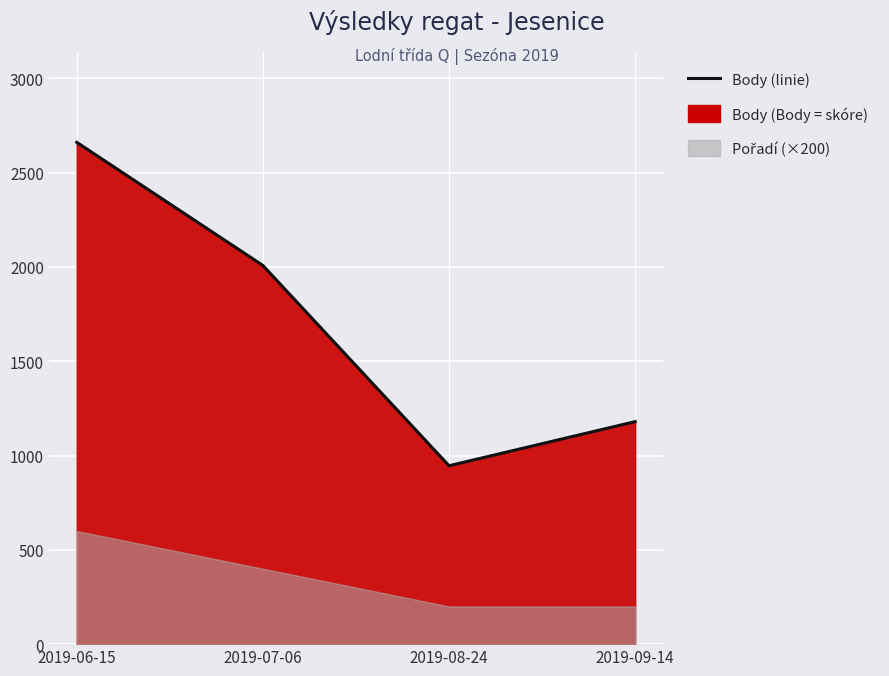

What is the label of the 2nd point from the right?

2019-08-24